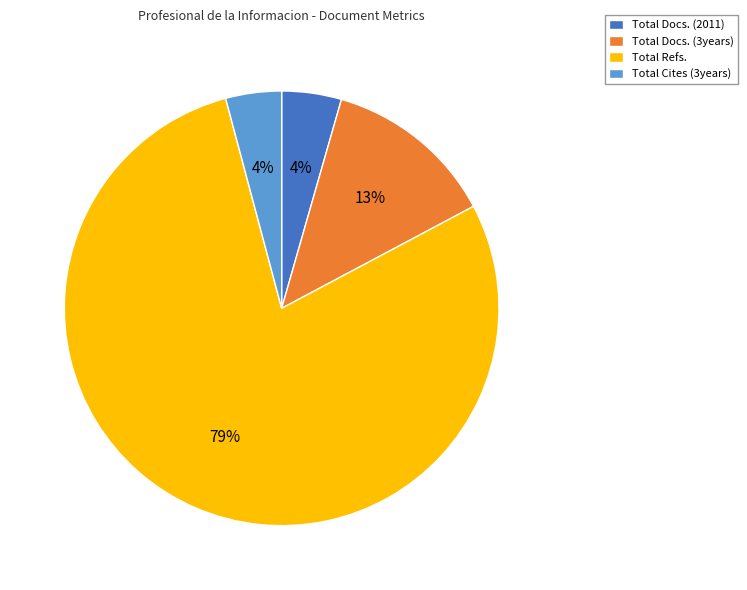

To the nearest percent, what is the difference between the Total Cites (3years) and Total Docs. (3years) slice percentages?

9%